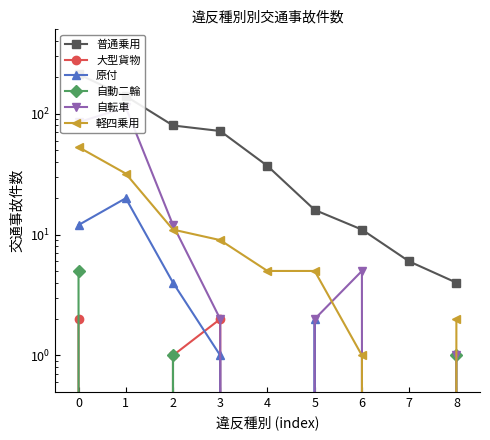

True or false: 大型貨物 has a value of 0 at 5.

True